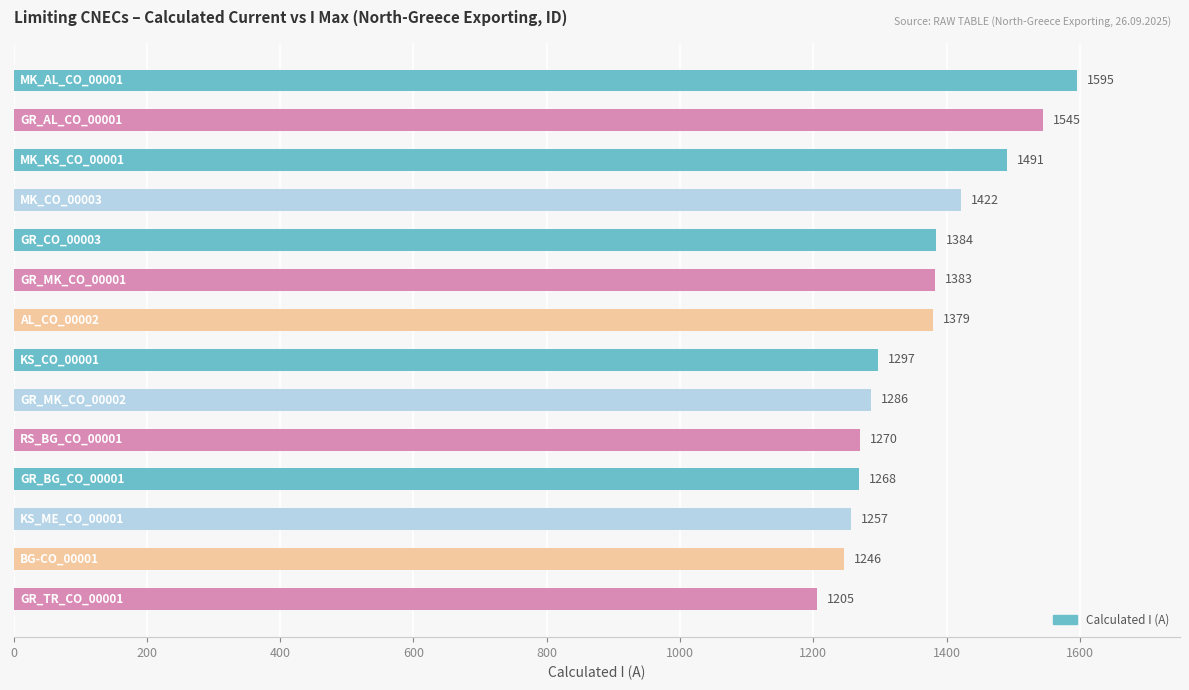

What is the value of the 2nd bar from the top?

1545